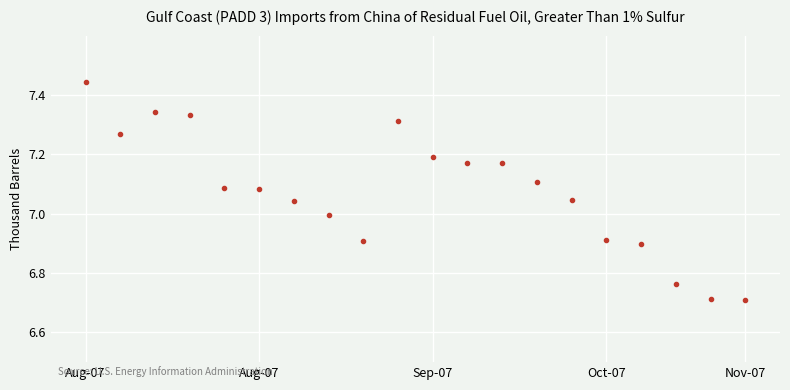

What is the range of Y values (max minus min)?

0.7